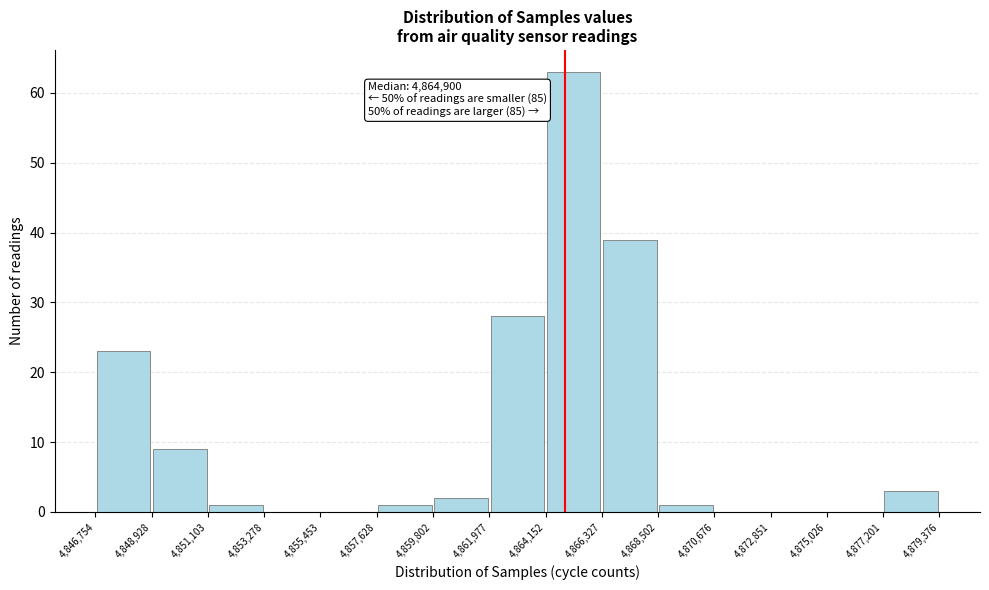

Over which range of the x-axis is the bar tallest?

4,864,152 to 4,866,327